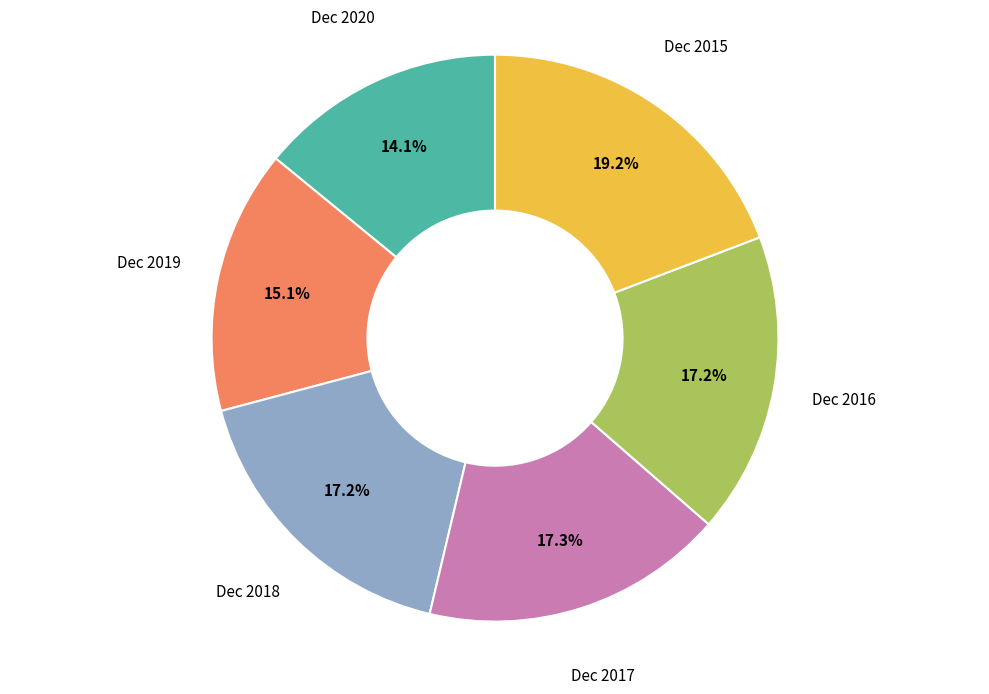

Count the number of slices in the pie.

6